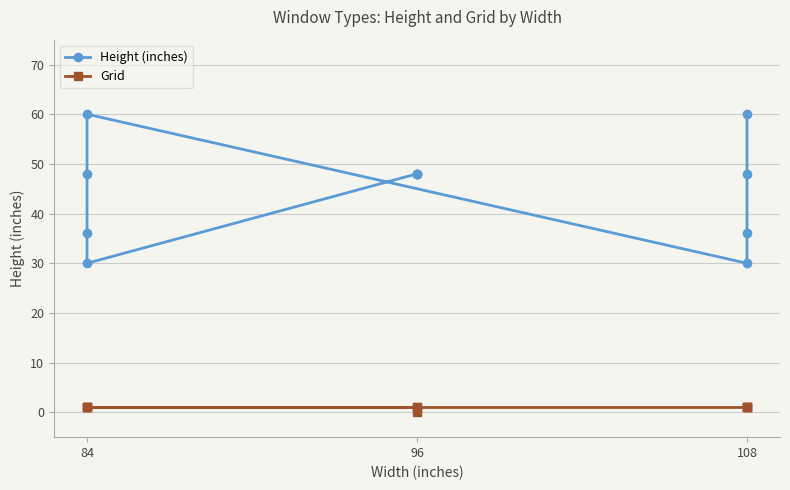

True or false: Height (inches) and Grid intersect in this chart.

False